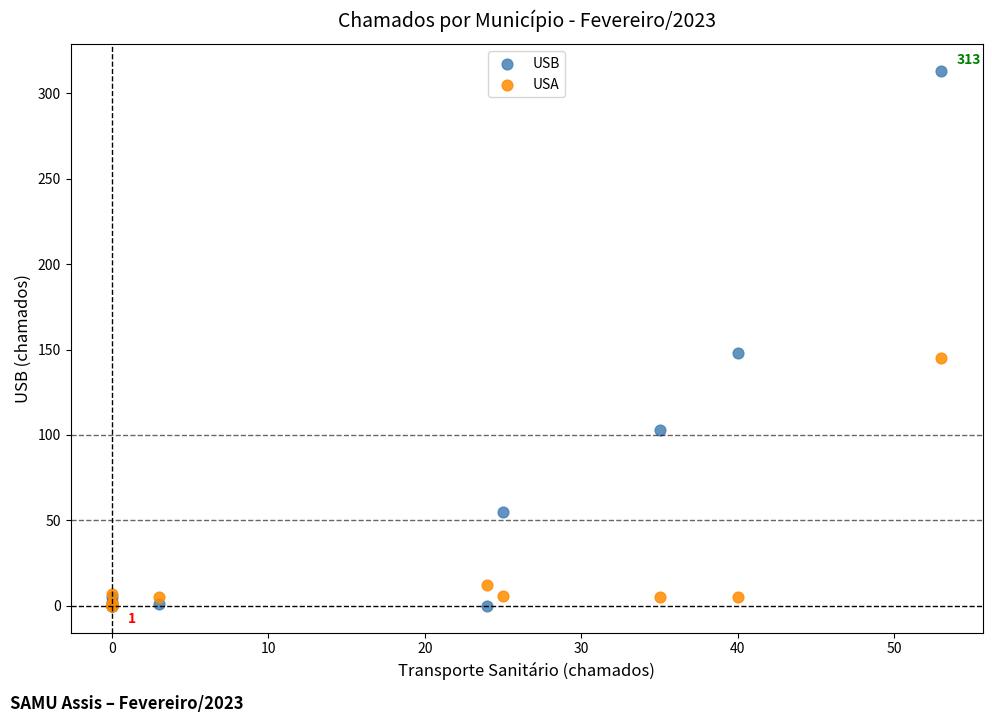

In the USA series, what Y value is closest to 72?

12